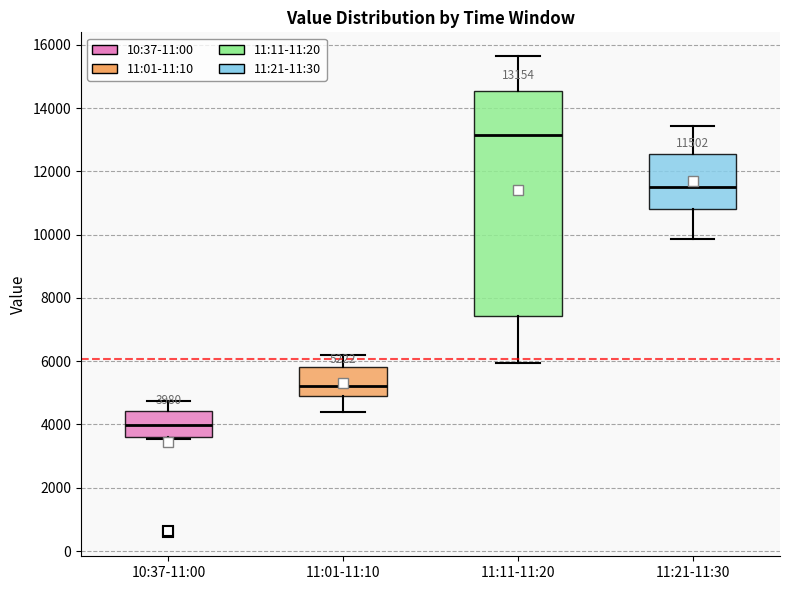

Which box is the tallest, from its lower edge to its upper edge?

11:11-11:20